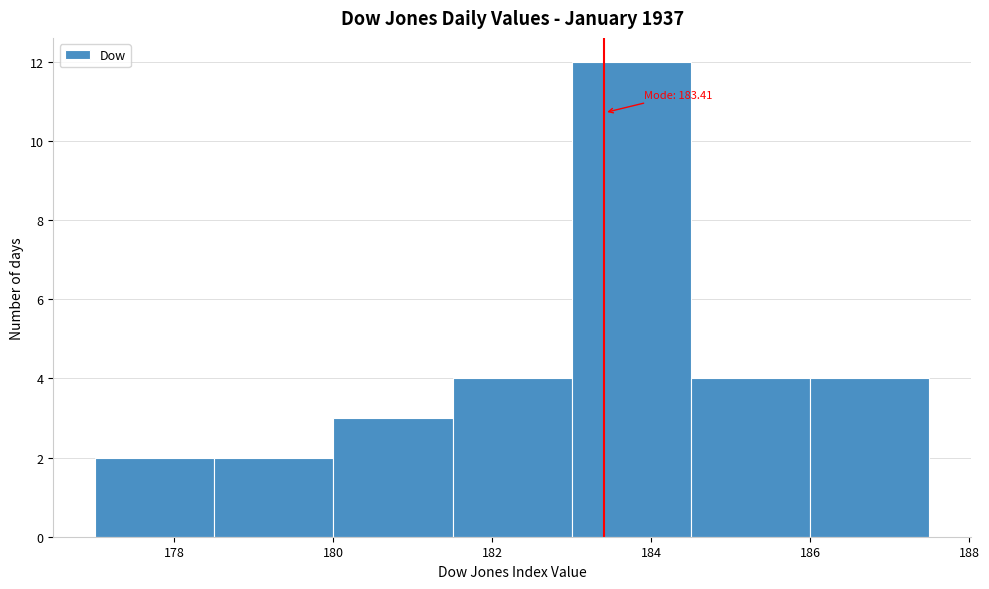

Which range on the x-axis has the tallest bar?

183.0 to 184.5